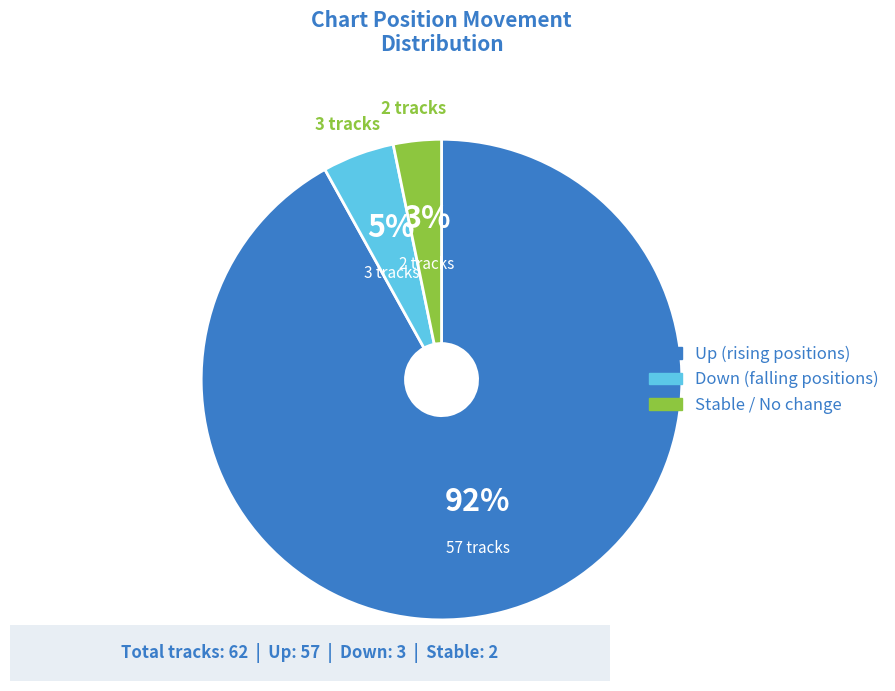

Is there any slice that represents more than half of the pie?

Yes